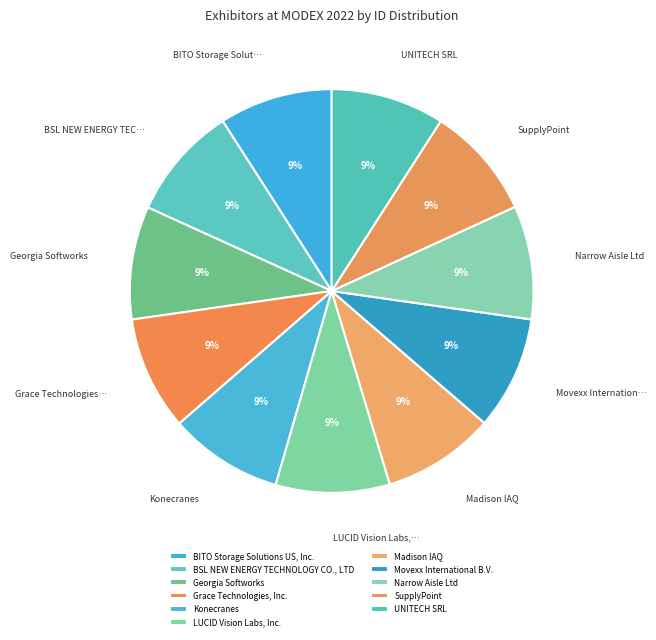

Count the number of slices in the pie.

11